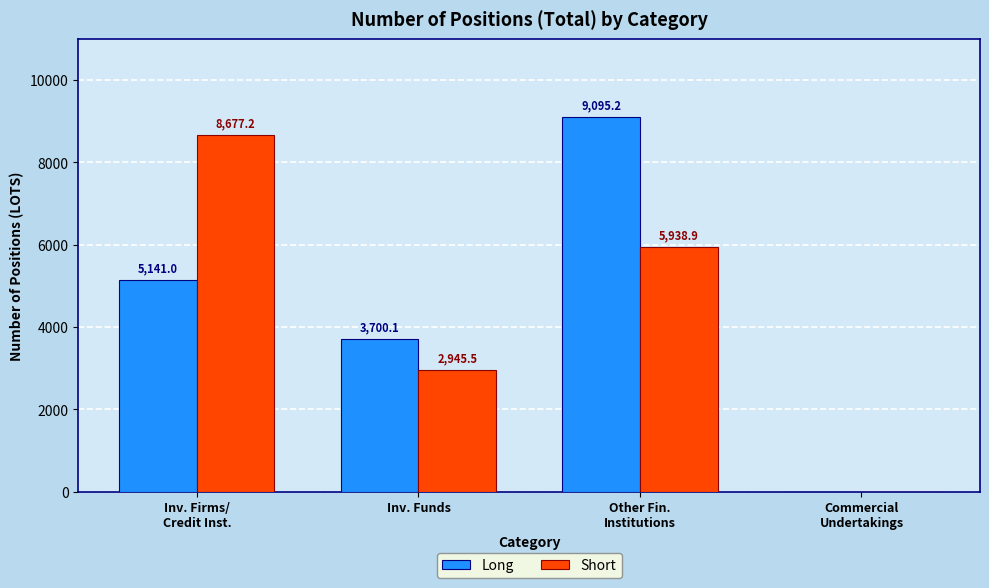

The Long series shows 3700.1 at Inv. Funds. True or false?

True